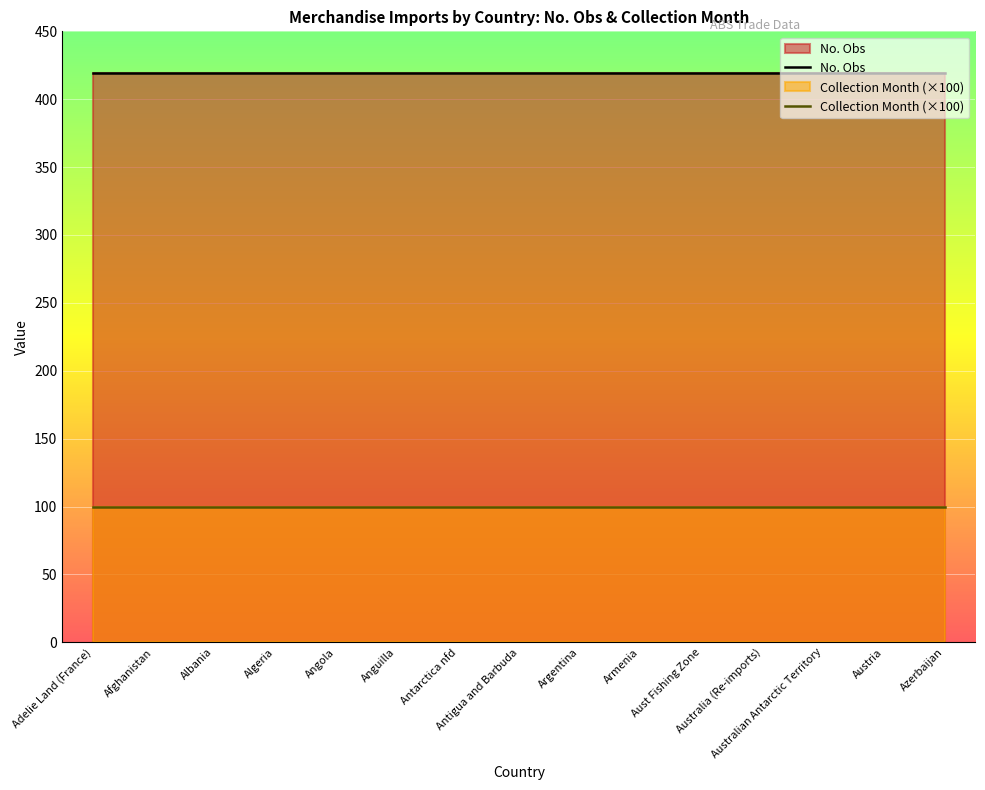

Reading left to right, list all the values displayed in this chart.

No. Obs: Adelie Land (France)=419	Afghanistan=419	Albania=419	Algeria=419	Angola=419	Anguilla=419	Antarctica nfd=419	Antigua and Barbuda=419	Argentina=419	Armenia=419	Aust Fishing Zone=419	Australia (Re-imports)=419	Australian Antarctic Territory=419	Austria=419	Azerbaijan=419
Collection Month (×100): Adelie Land (France)=100	Afghanistan=100	Albania=100	Algeria=100	Angola=100	Anguilla=100	Antarctica nfd=100	Antigua and Barbuda=100	Argentina=100	Armenia=100	Aust Fishing Zone=100	Australia (Re-imports)=100	Australian Antarctic Territory=100	Austria=100	Azerbaijan=100